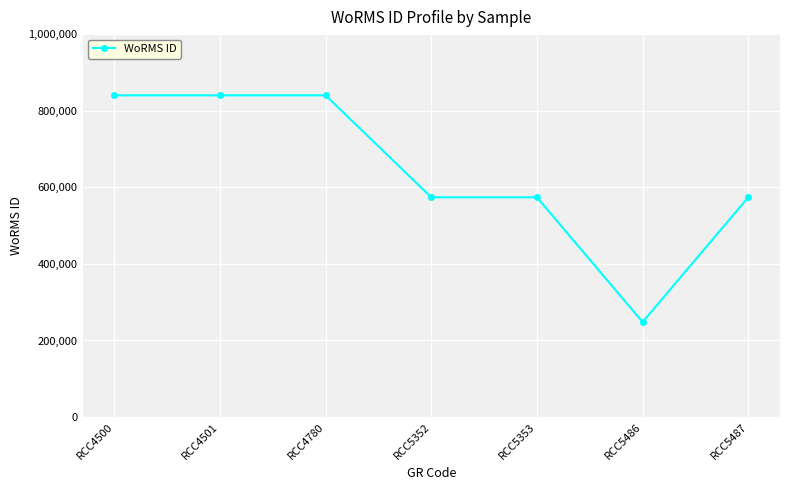

What is the ratio of the value at RCC4780 to the value at RCC4501?

1.0